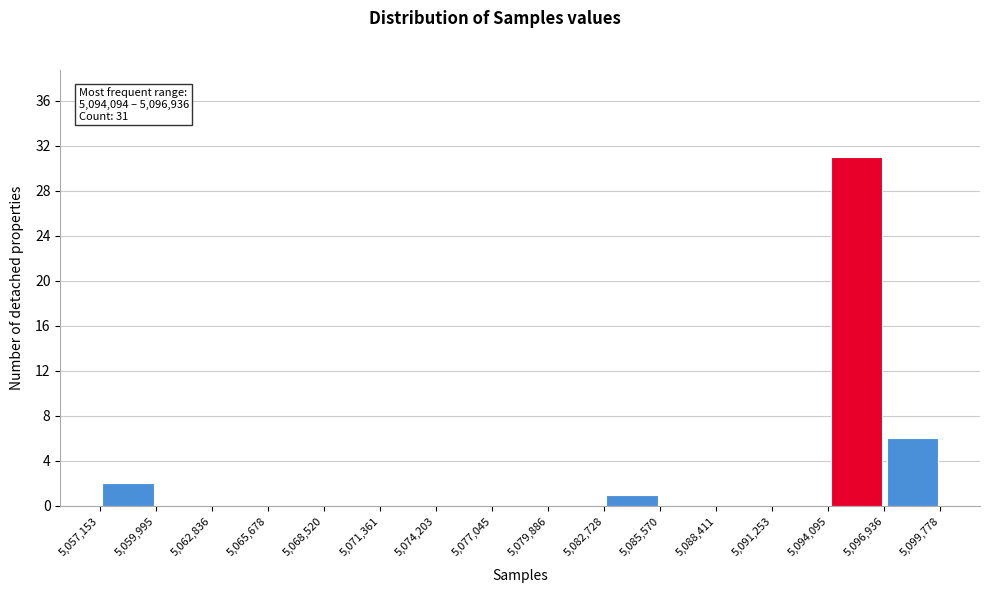

Over which range of the x-axis is the bar tallest?

5,094,095 to 5,096,936